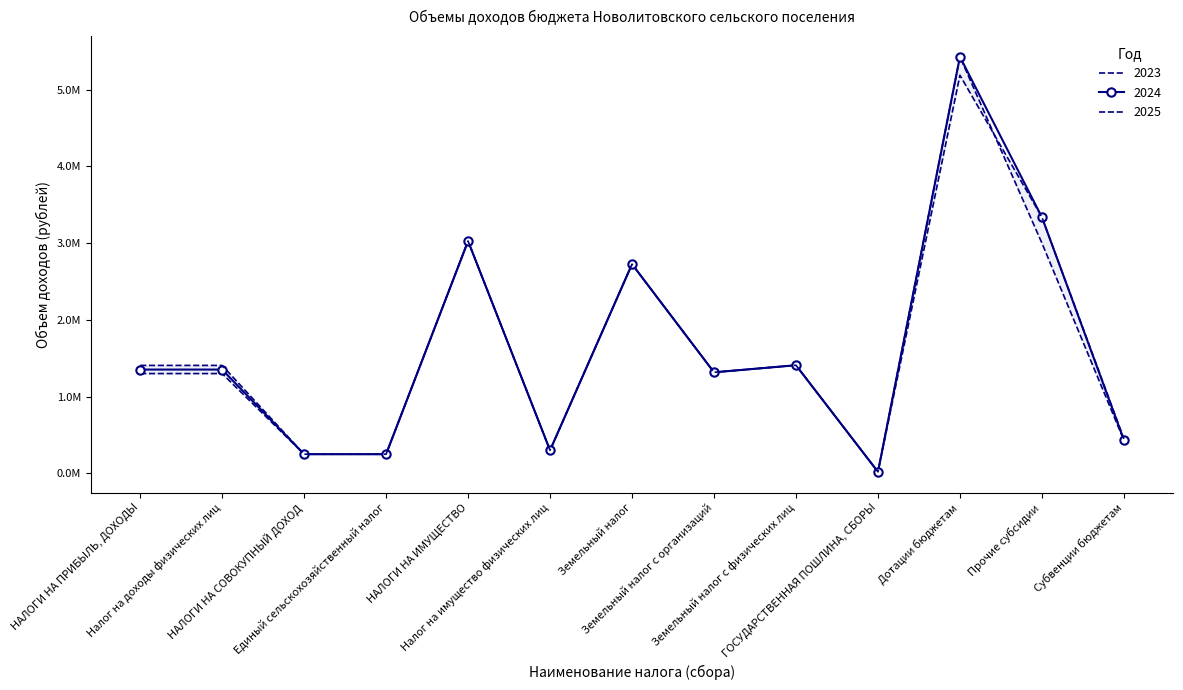

At Земельный налог, list the series in order from smallest to largest.

2023, 2024, 2025